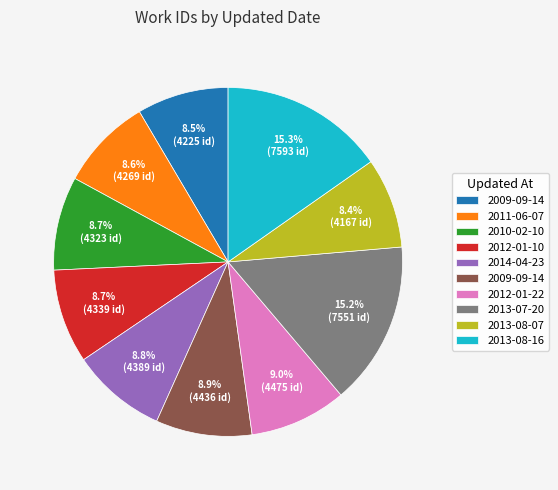

How many segments does this pie chart have?

10